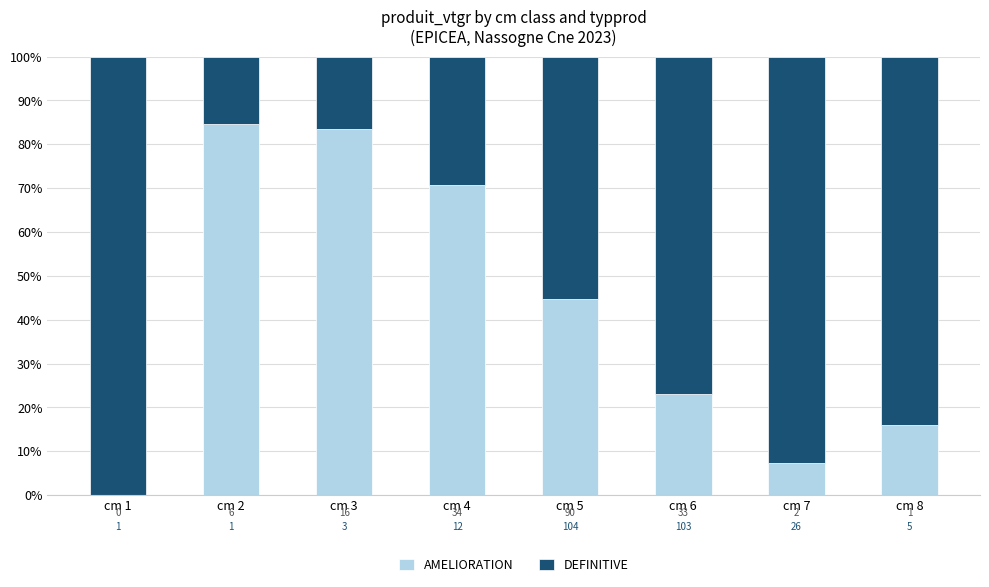

Rank the series by their maximum value, from lowest to highest.

AMELIORATION, DEFINITIVE